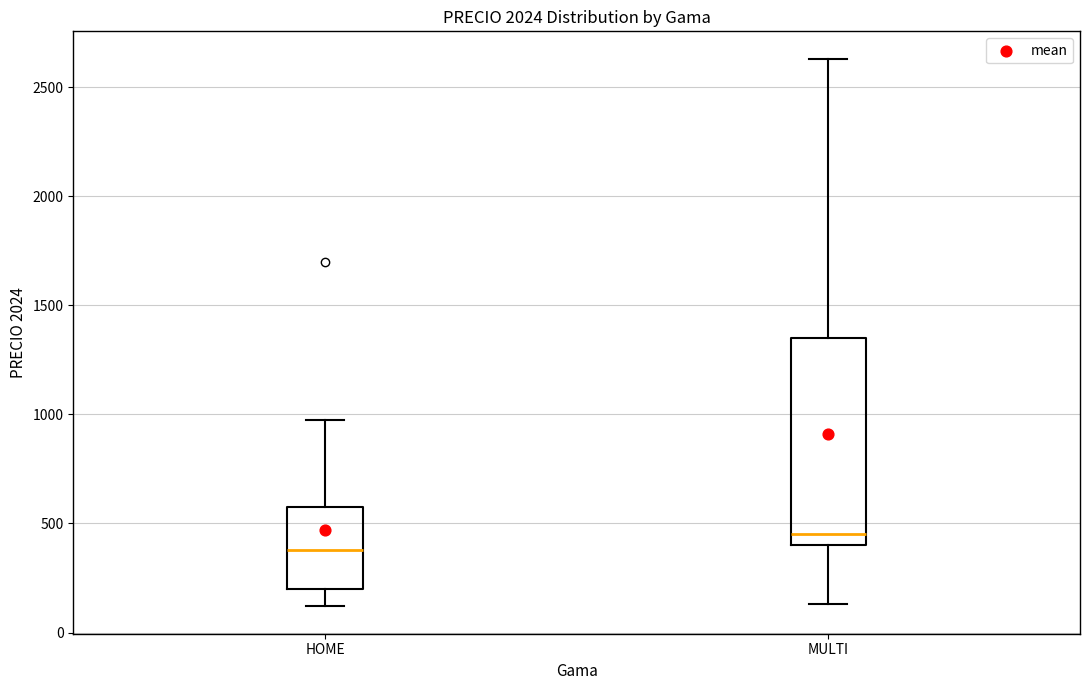

Comparing the boxes themselves (not the whiskers), which one is the tallest?

MULTI